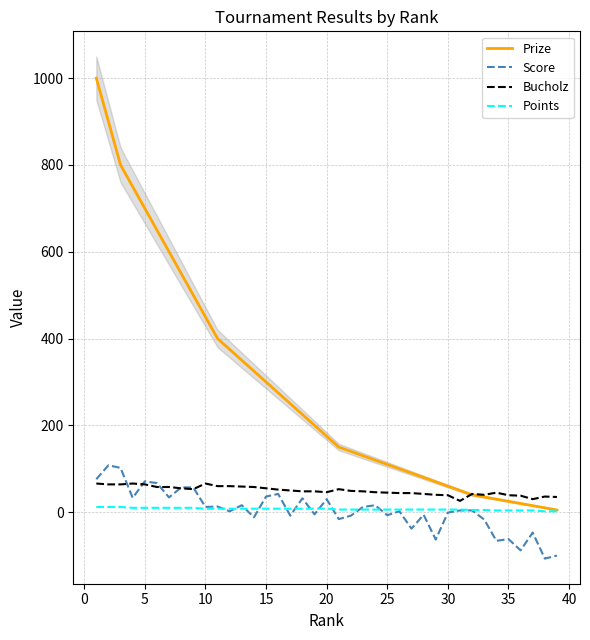

What is the lowest value of the Bucholz series?

26